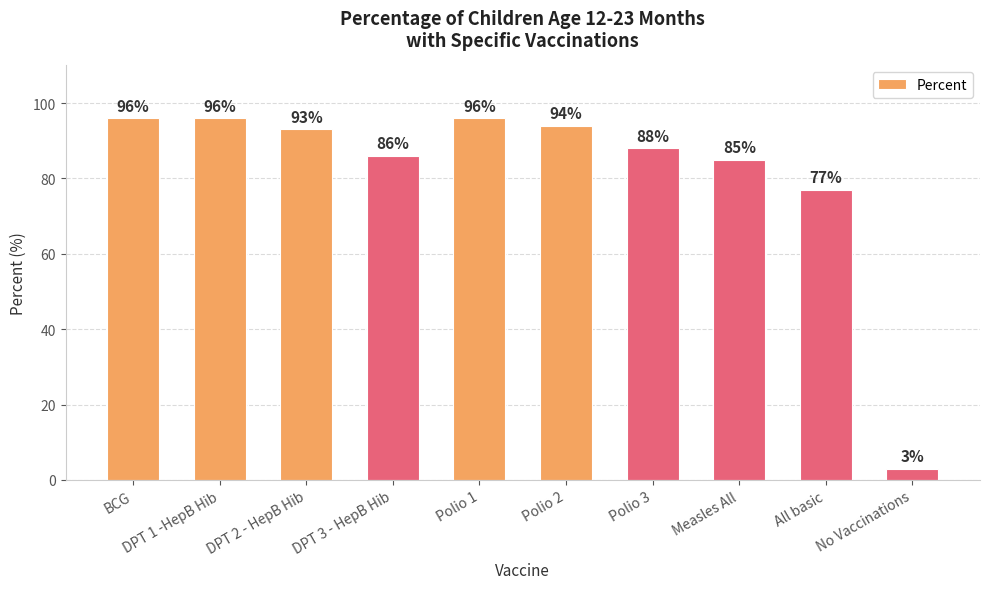

What is the ratio of the value at DPT 3 - HepB Hib to the value at Measles All?

1.0